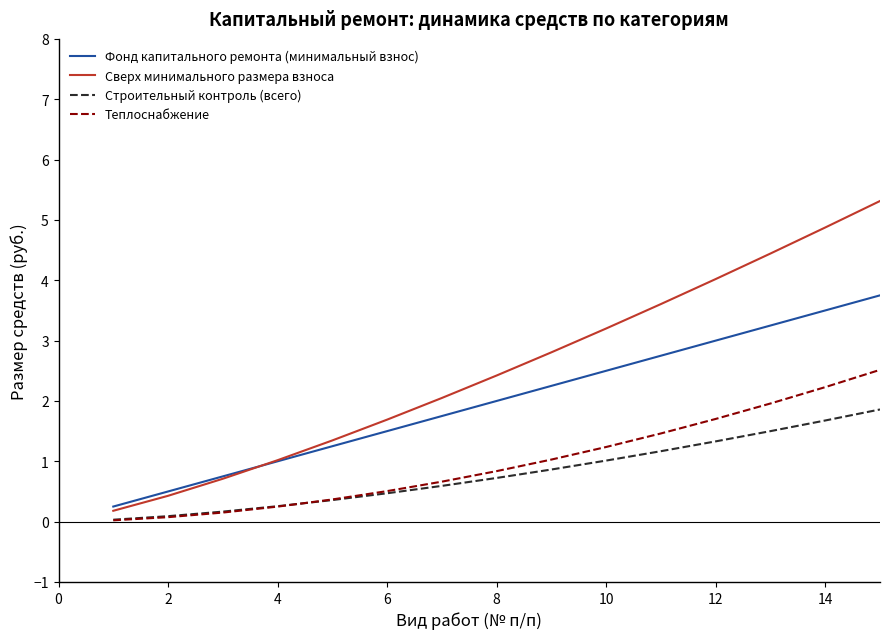

Which series has the largest total across all categories?

Сверх минимального размера взноса